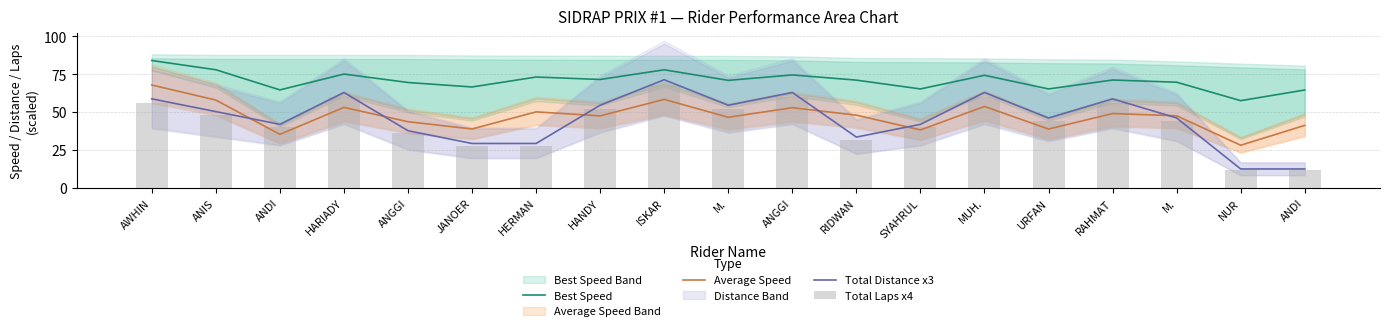

What is the approximate value of Total Distance x3 at SYAHRUL?

42.0